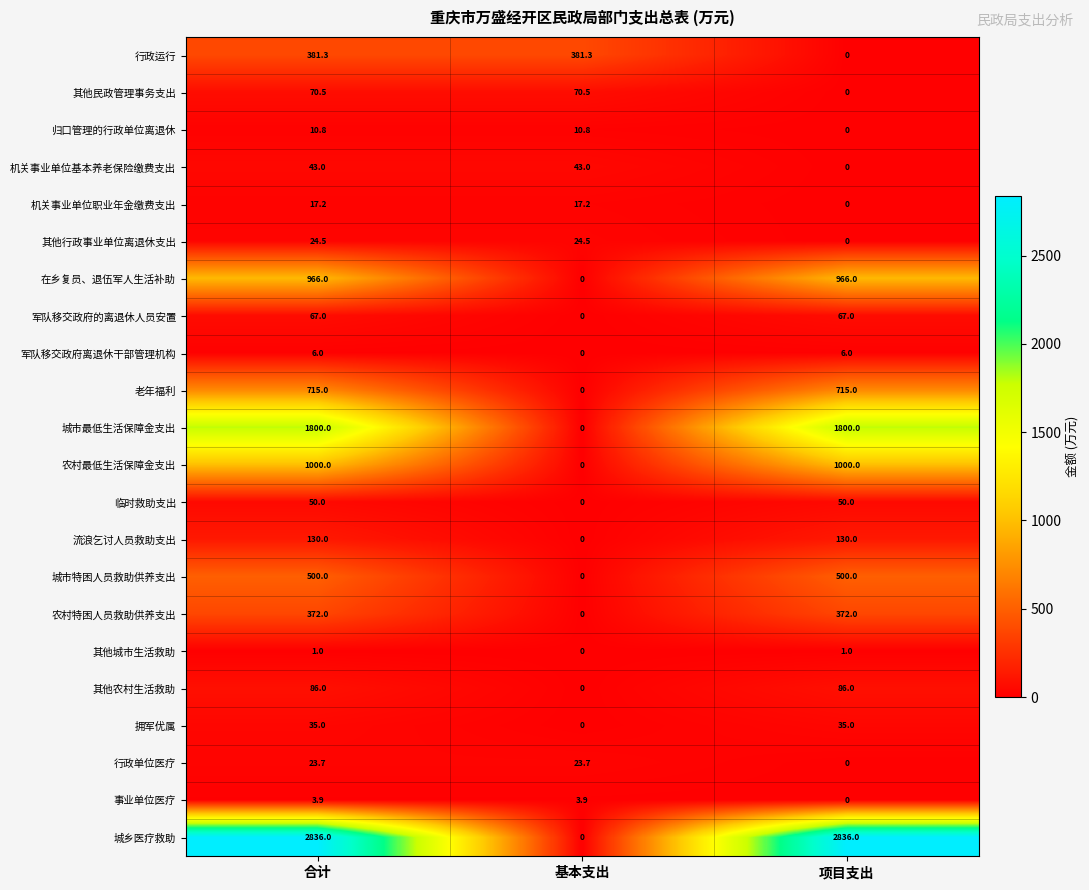

What is the total value across all series at 基本支出?

574.9